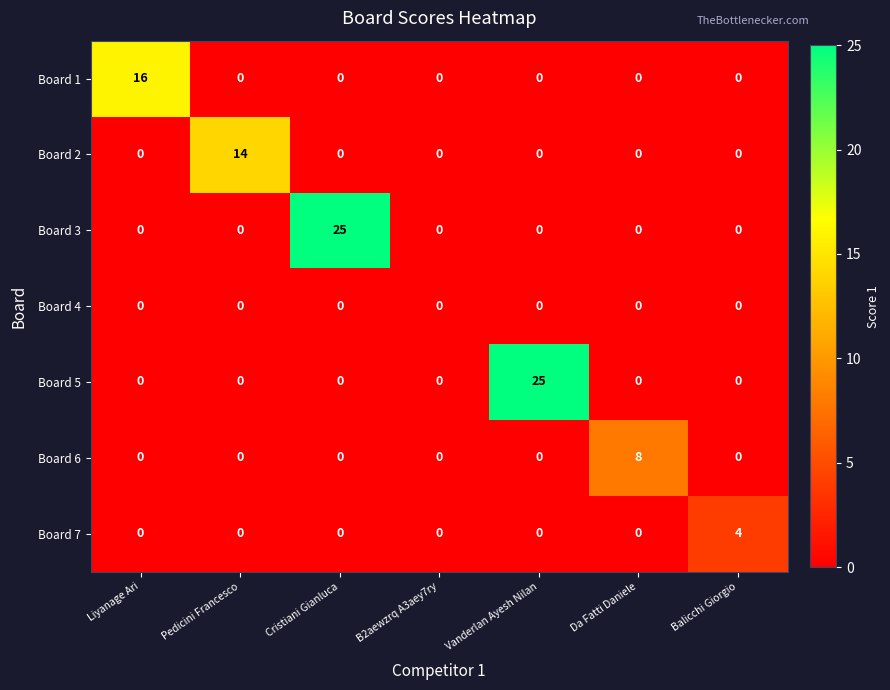

Which series changed the most between B2aewzrq A3aey7ry and Da Fatti Daniele?

Board 6